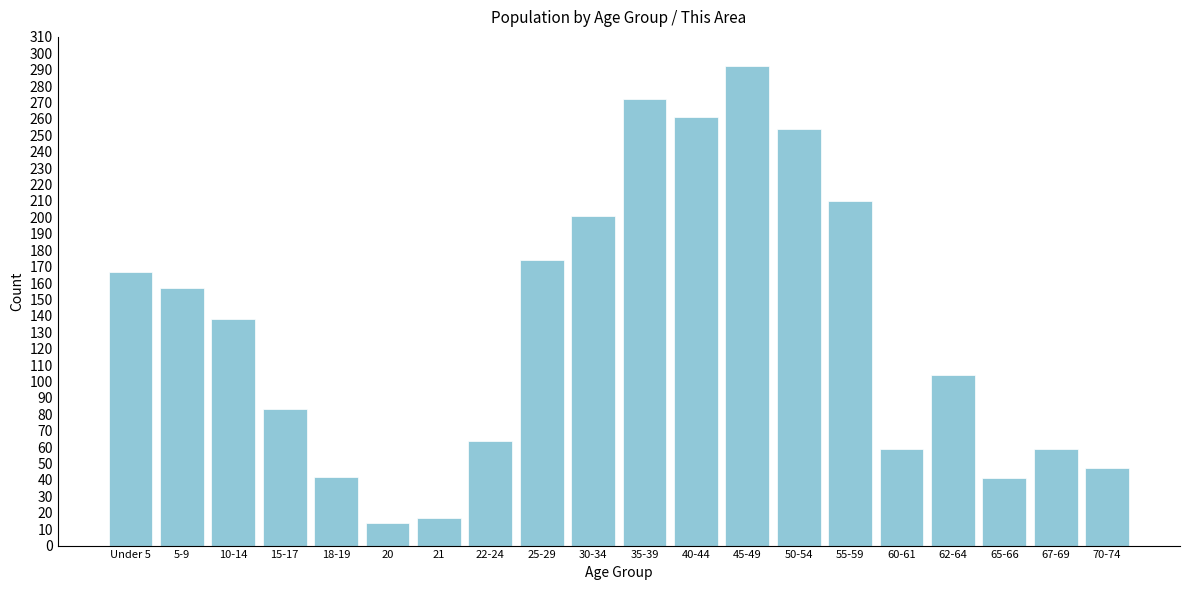

Is it true that the value at 25-29 is 306?

False